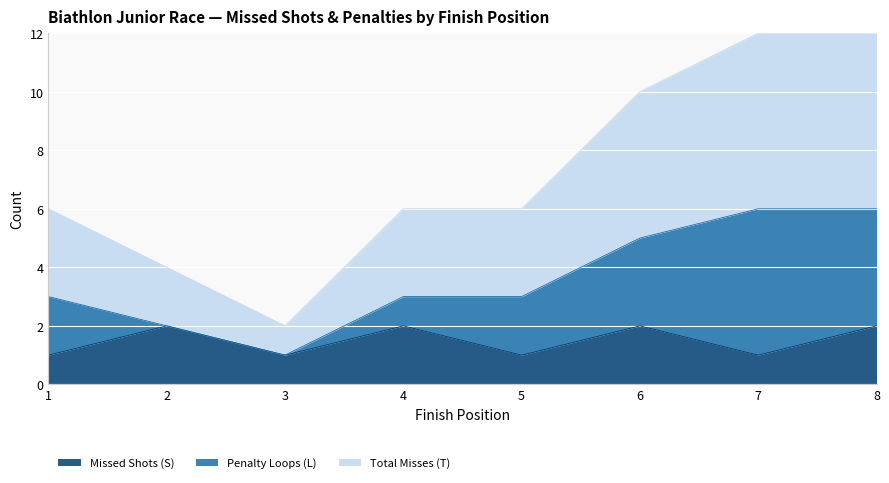

How many values in the Total Misses (T) series are below 3?

2